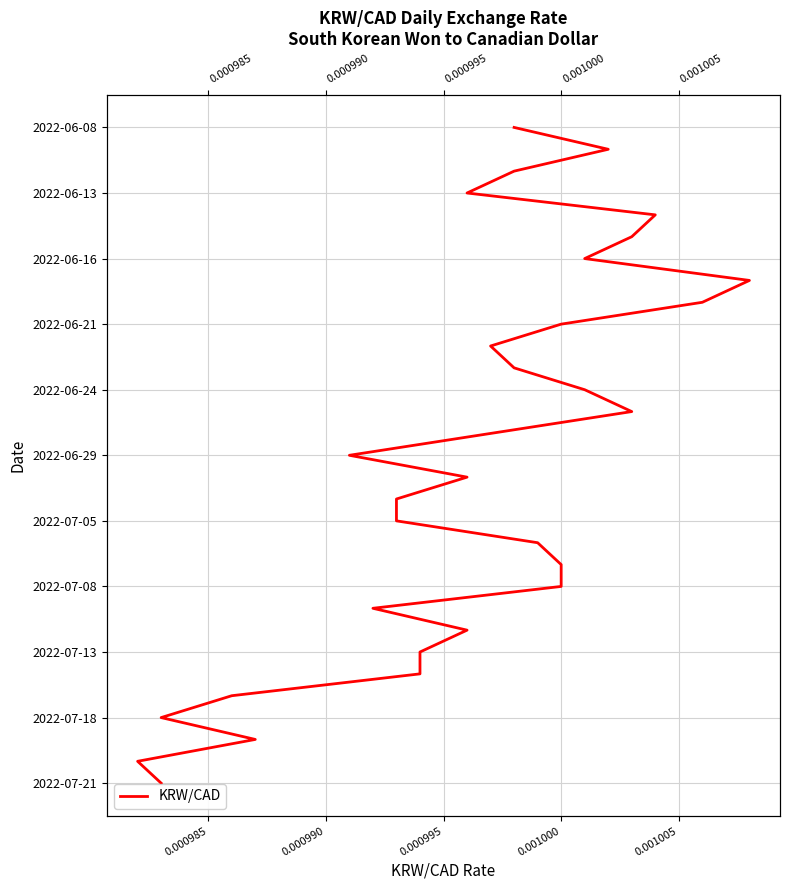

How many data points are less than 15?

15